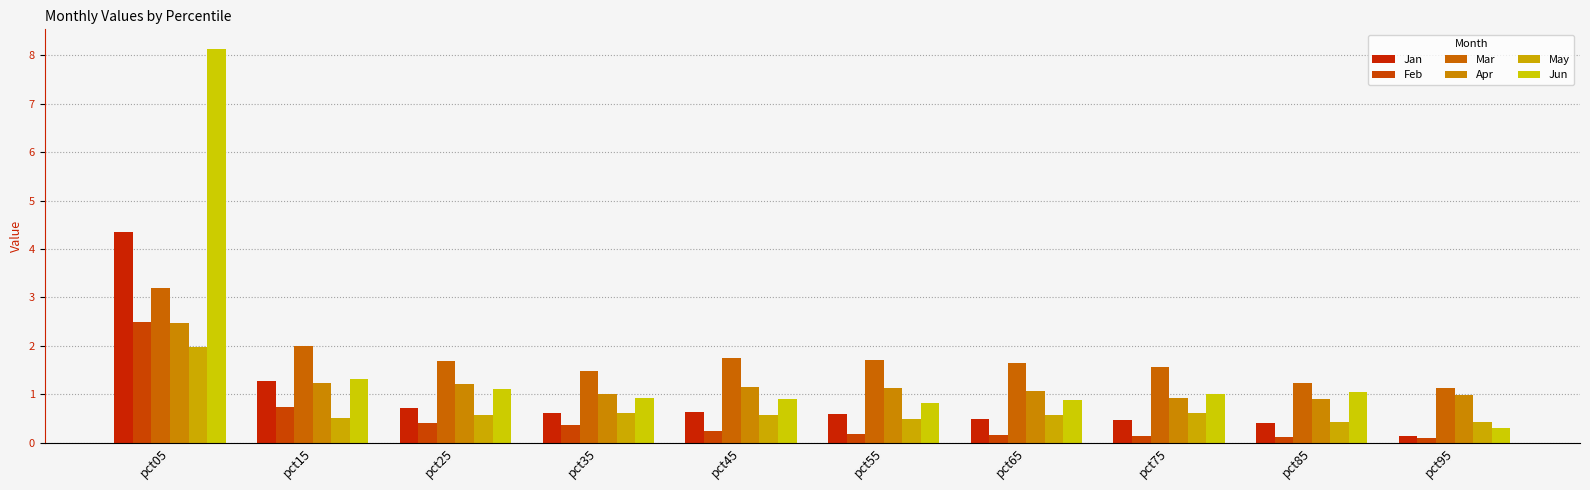

What is the sum of all Jun values?

16.4